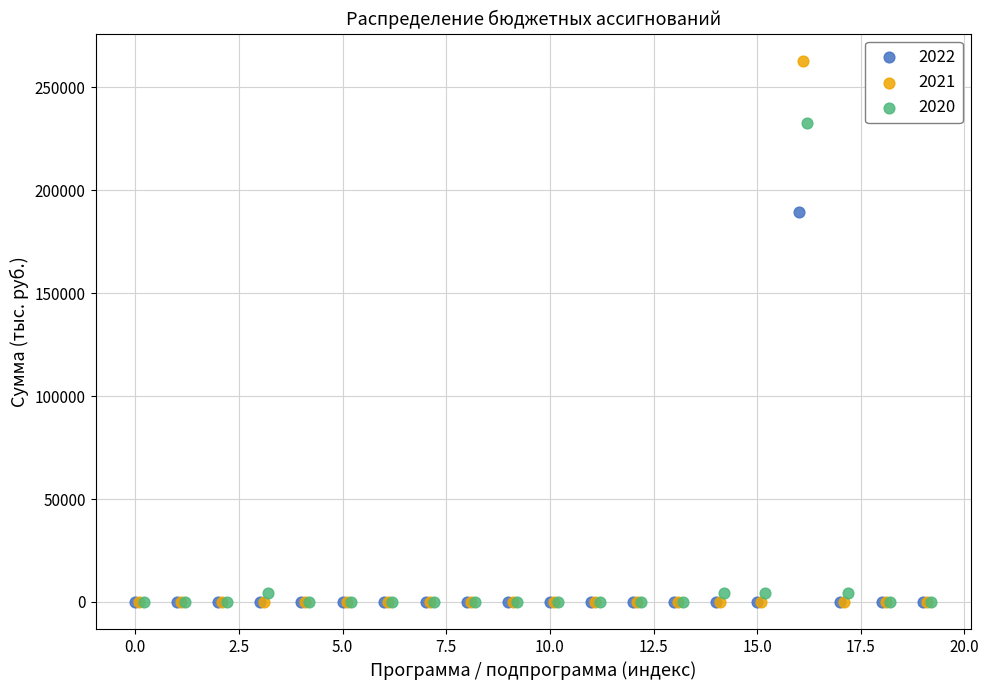

Which series contains the highest Y value?

2021